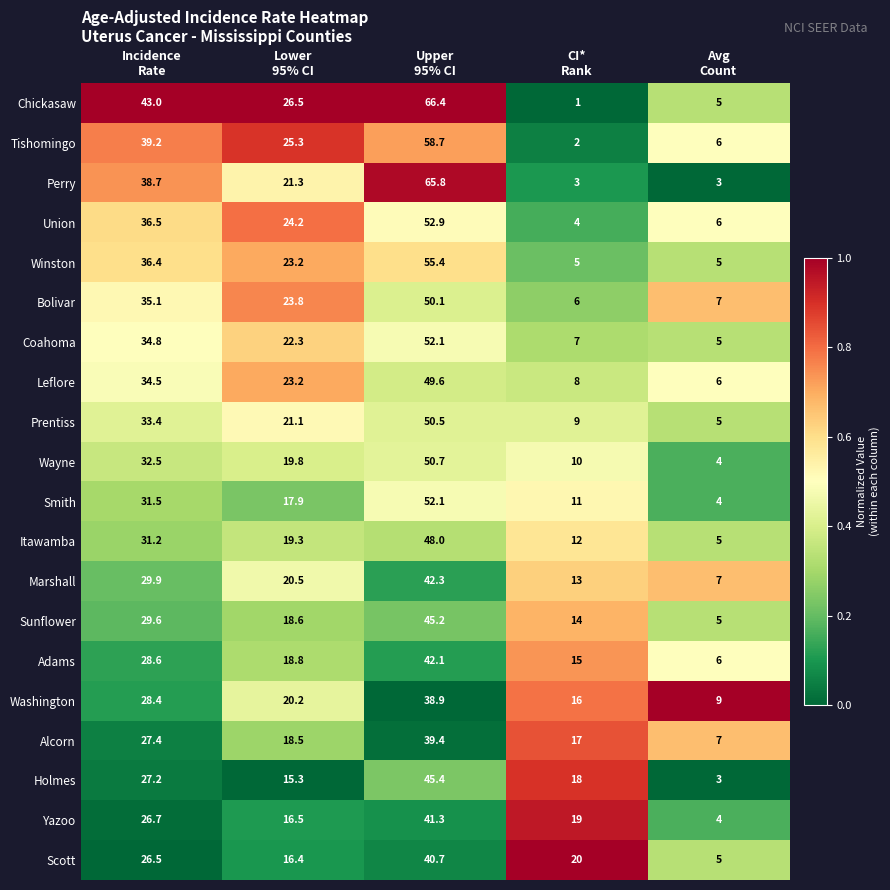

Which series has the largest total across all categories?

Chickasaw